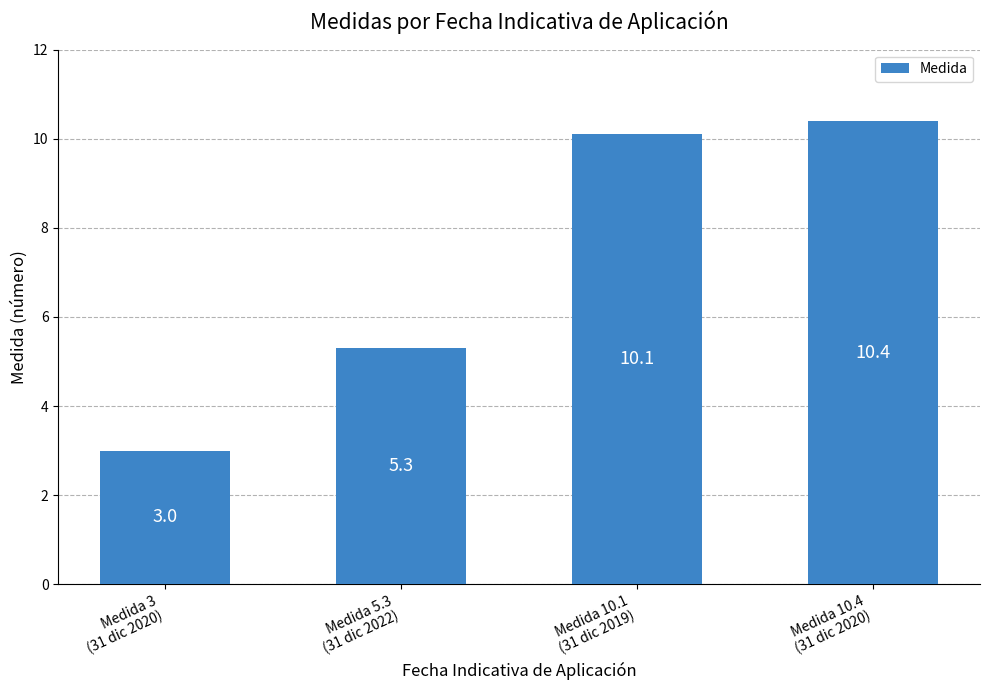

What is the value of the 1st bar from the left?

3.0